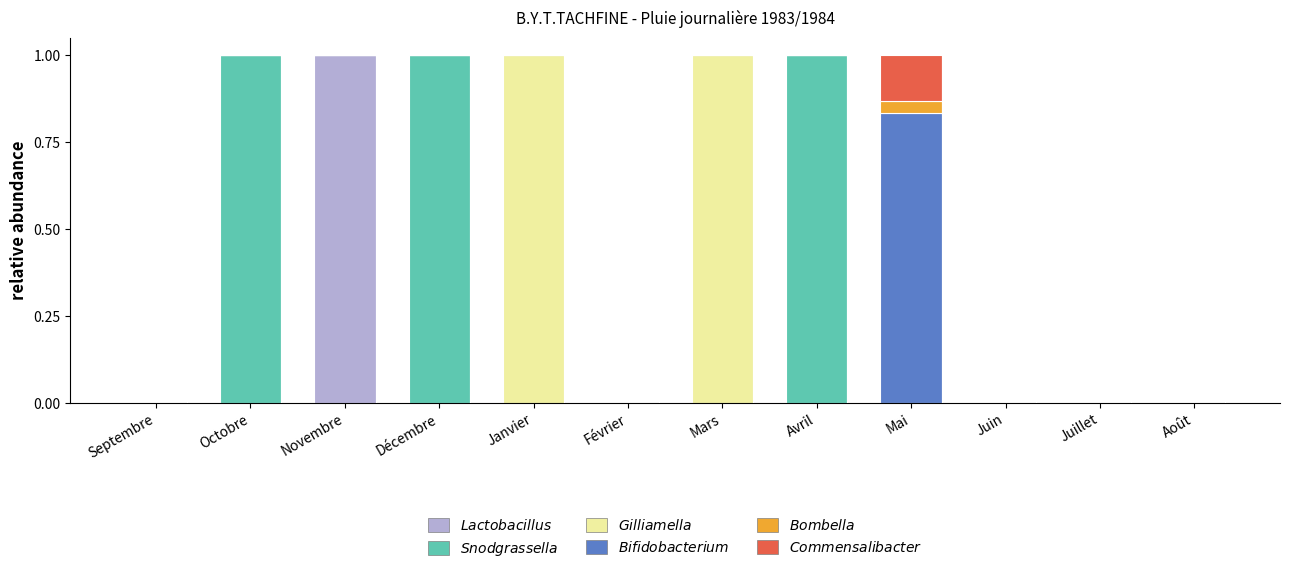

The value of Bifidobacterium at Juin is -0.5. True or false?

False